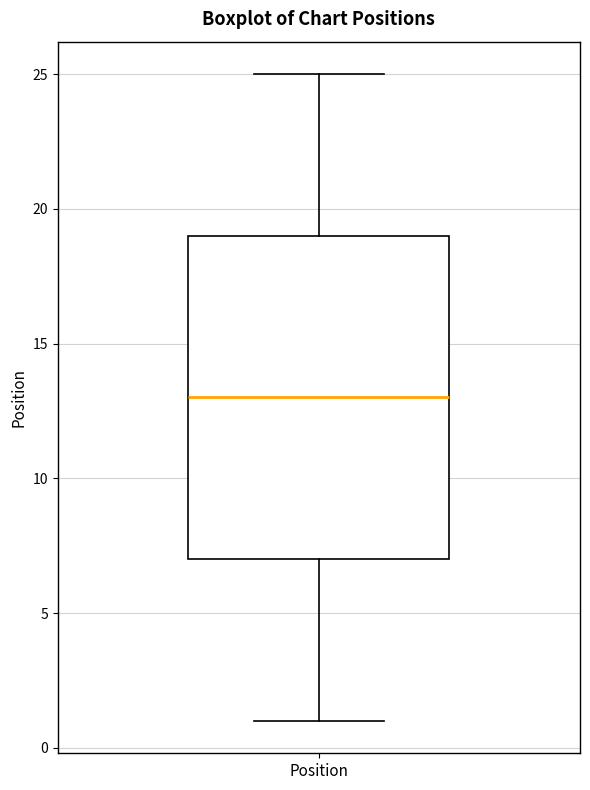

Read this box plot against the y-axis: the position of the median line, the range covered by the box, and the ends of both whiskers. The values are not printed on the chart, so give them approximately, as read against the axis.

median 13, box 7 to 19, whiskers 1 to 25